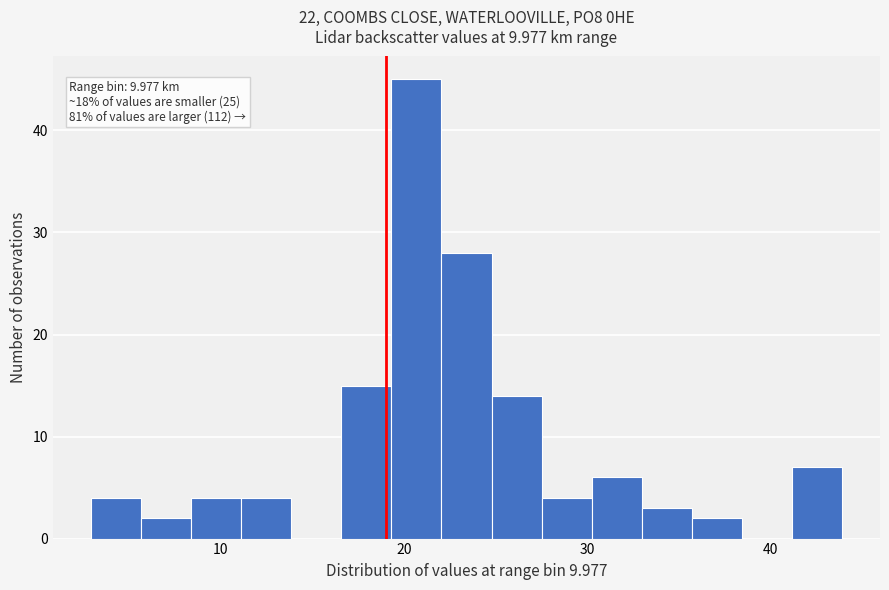

Around what value on the x-axis is the tallest bar? Give the approximate position of its centre, as read against the axis.

21